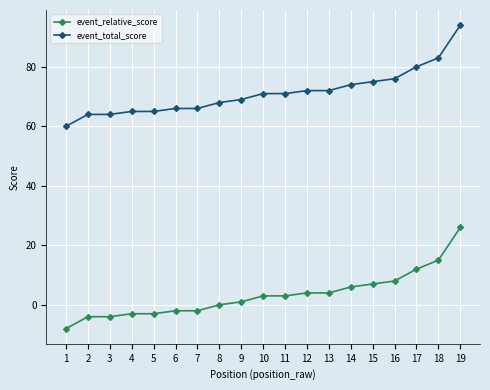

True or false: event_total_score and event_relative_score cross at least once.

False